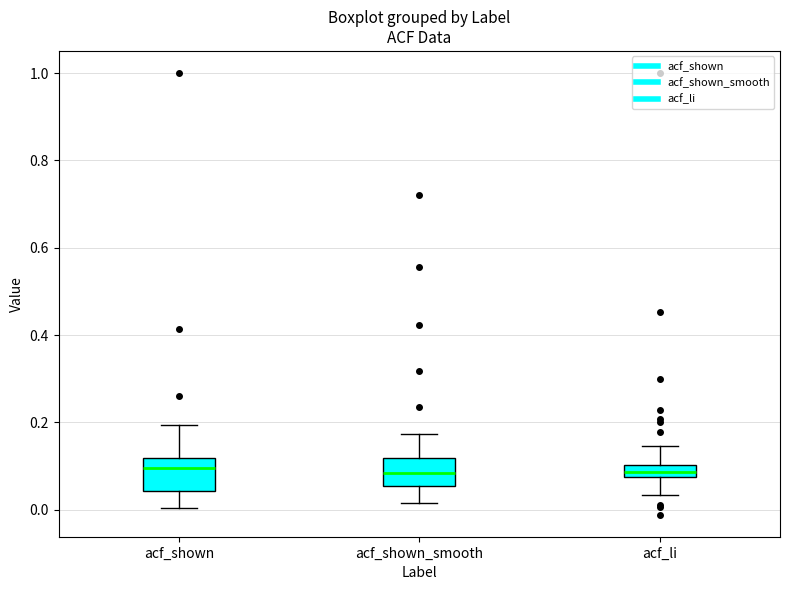

Where does the median line of the box for acf_shown sit on the y-axis? The values are not printed on the chart, so give them approximately, as read against the axis.

0.10